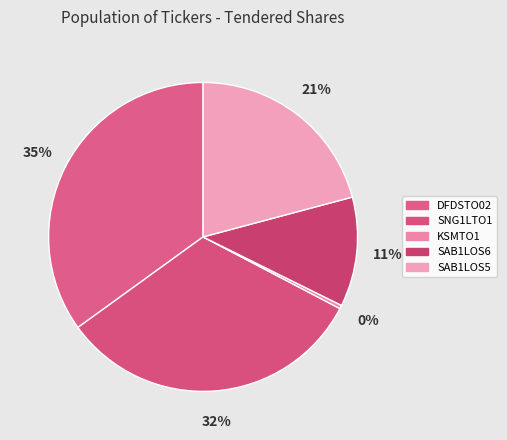

Between SAB1LOS5 and KSMTO1, which is larger?

SAB1LOS5